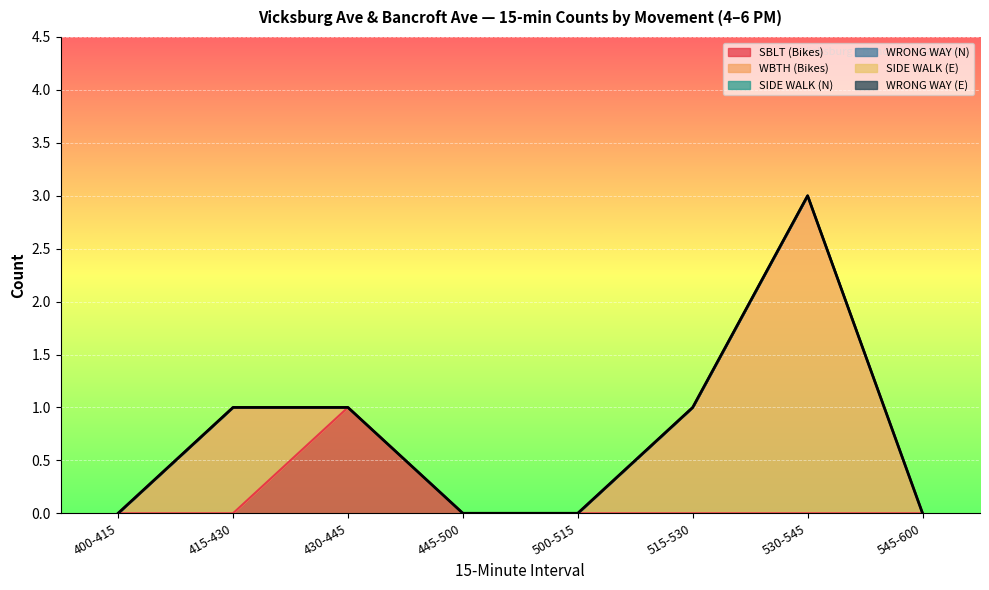

Rank the series by their maximum value, from lowest to highest.

SIDE WALK (N), WRONG WAY (N), SIDE WALK (E), WRONG WAY (E), SBLT (Bikes), WBTH (Bikes)